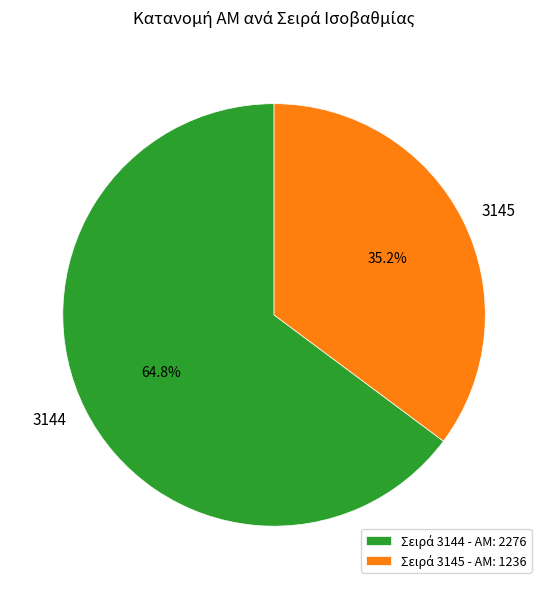

Does any single category account for the majority?

Yes